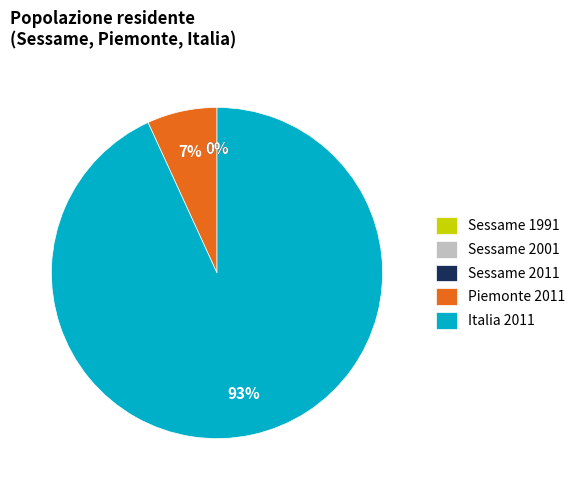

To the nearest percent, what percentage of the pie is Italia 2011?

93%